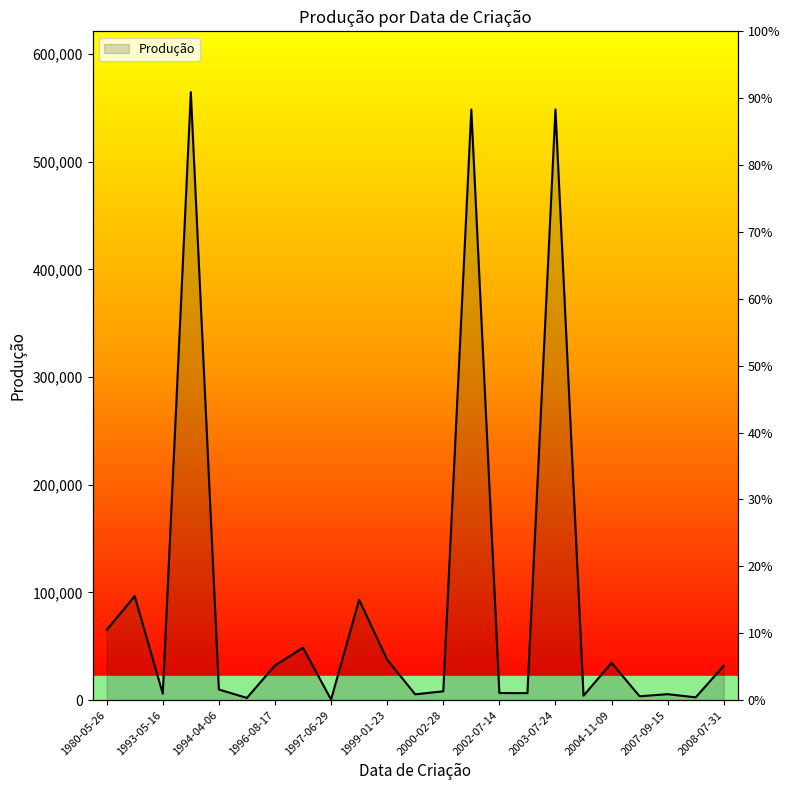

What is the value of the 2nd point from the left?

96514